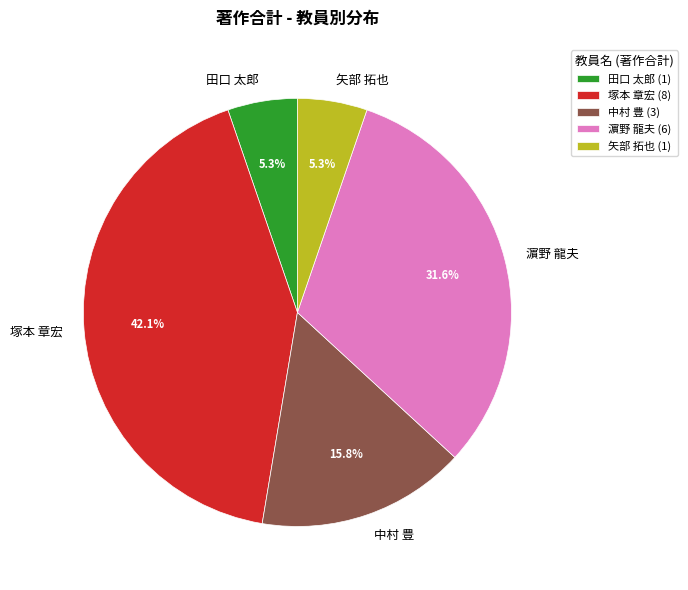

Is 塚本 章宏 the majority of the pie?

No